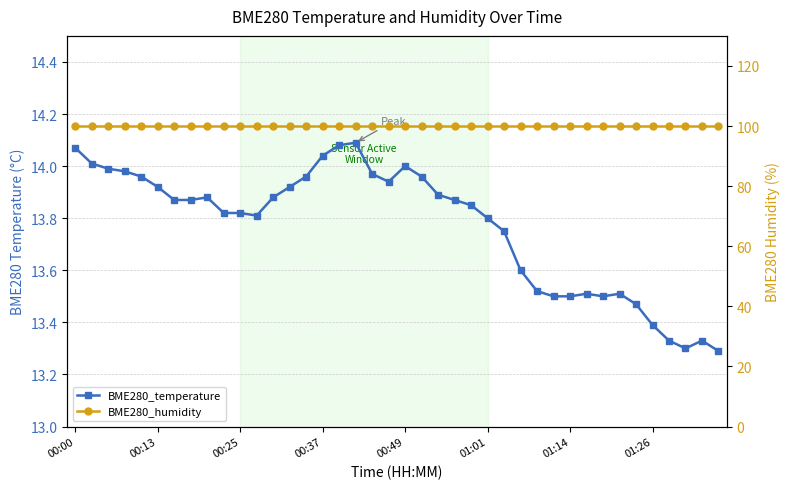

Between 01:01 and 31, which is larger?

01:01